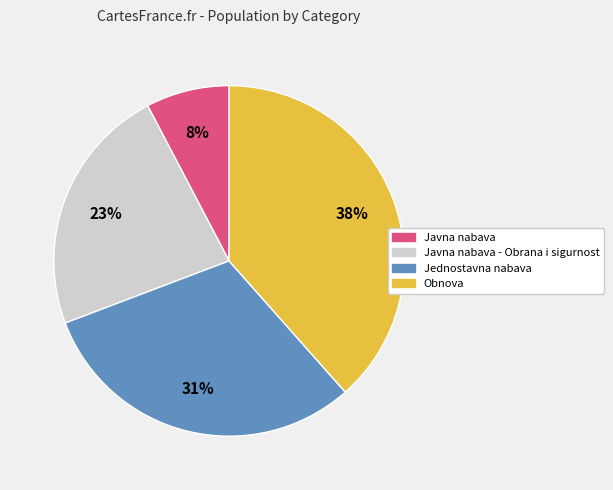

To the nearest percent, what is the average slice percentage?

25%